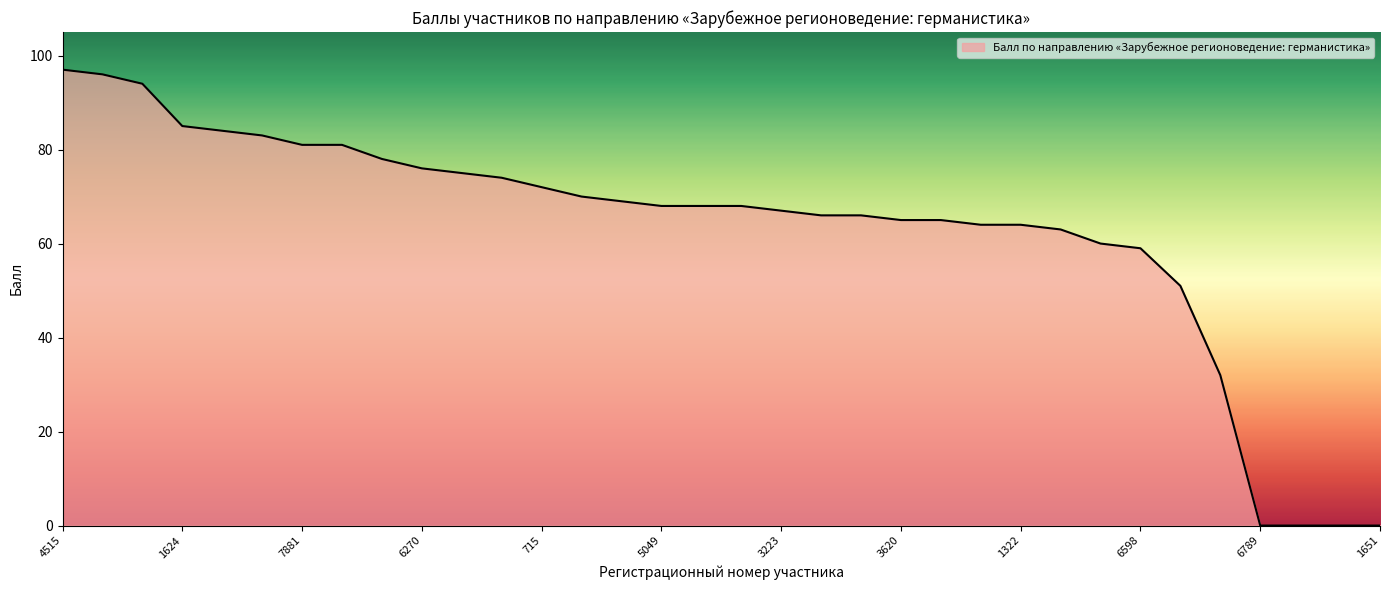

What is the difference between the maximum and minimum values?

97